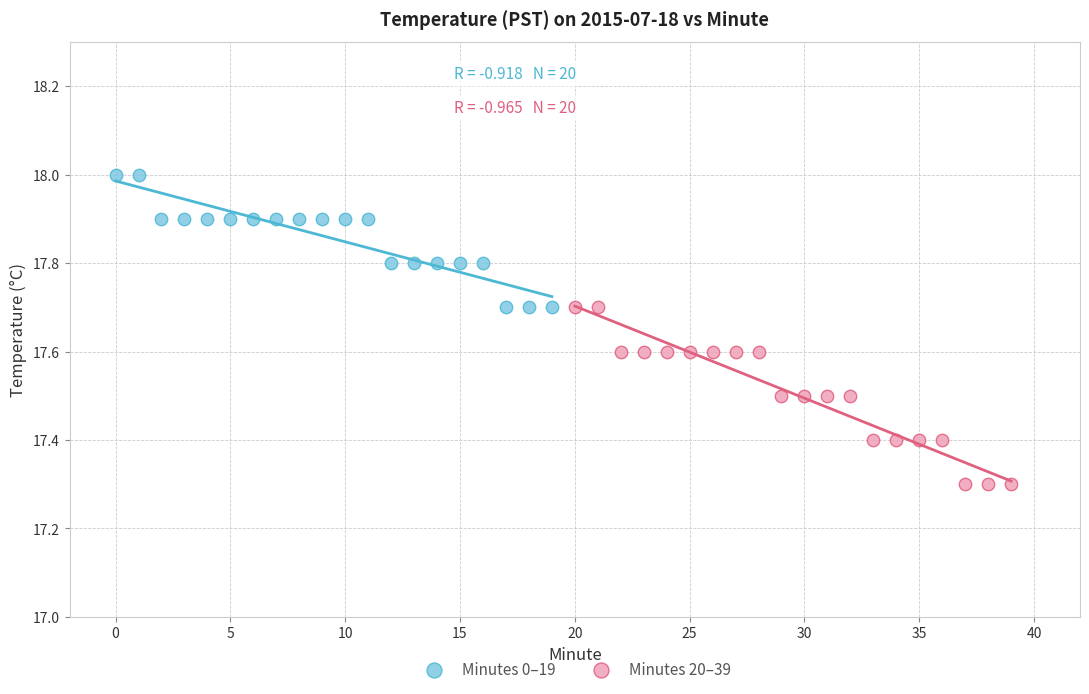

Which series reaches the minimum Y coordinate?

Minutes 20–39